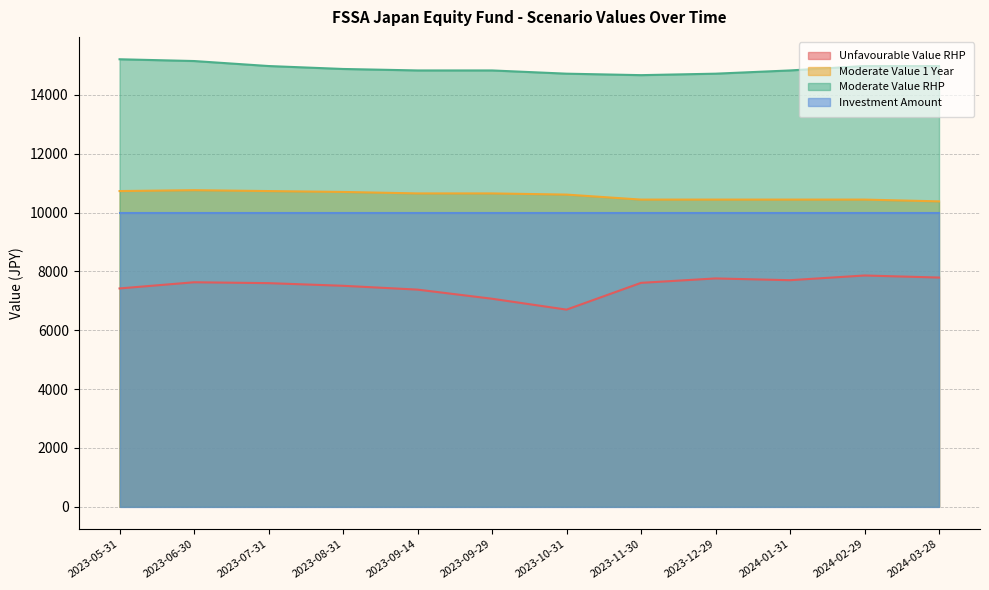

What is the maximum value shown in the chart?

15210